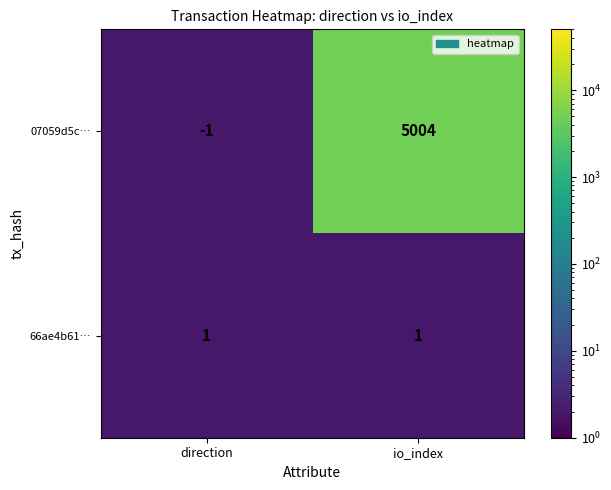

Which category has the highest value in the 07059d5c… series?

io_index